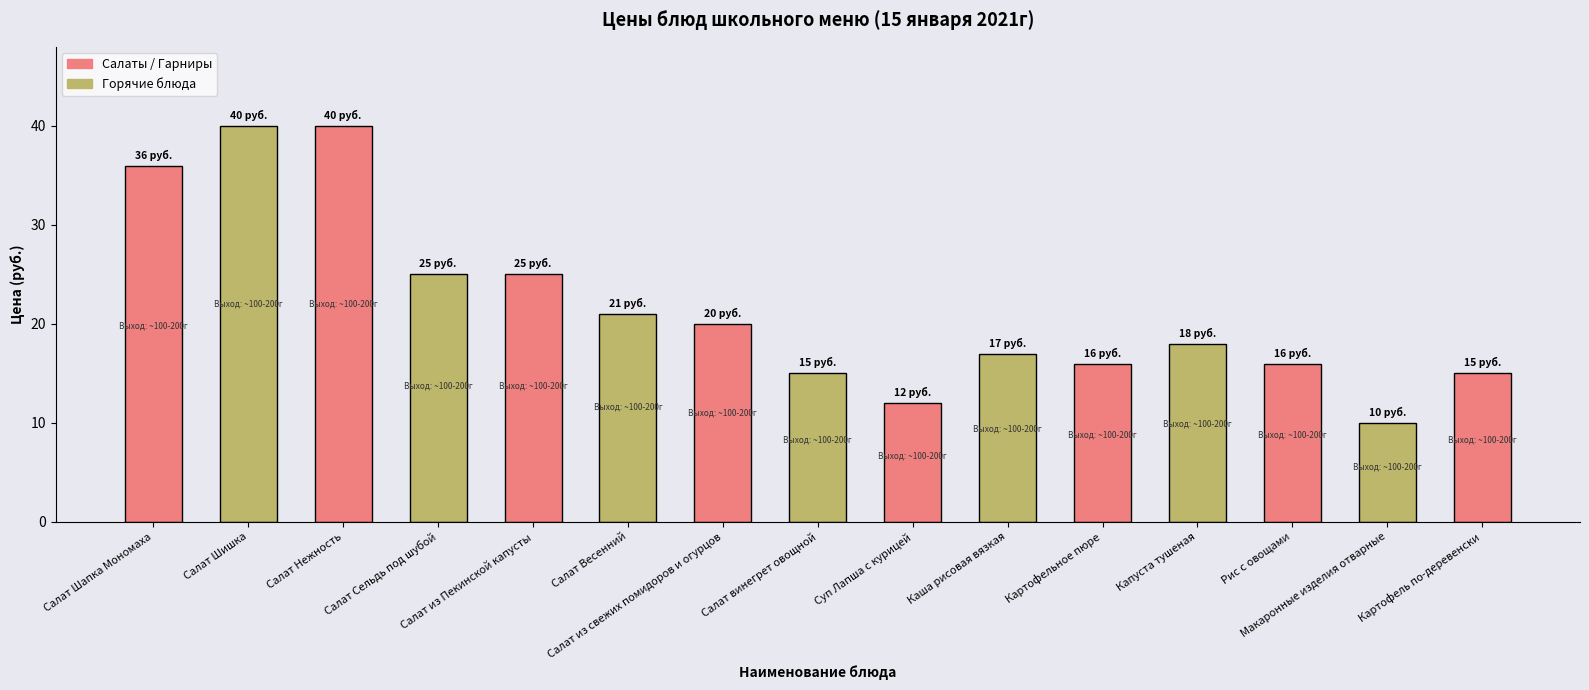

The chart shows a value of 15 at Картофель по-деревенски. True or false?

True